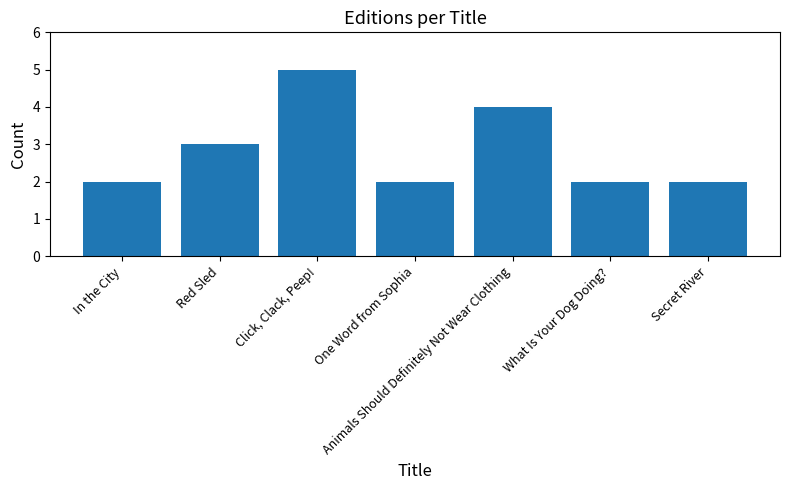

What is the difference between the second highest and second lowest values?

2